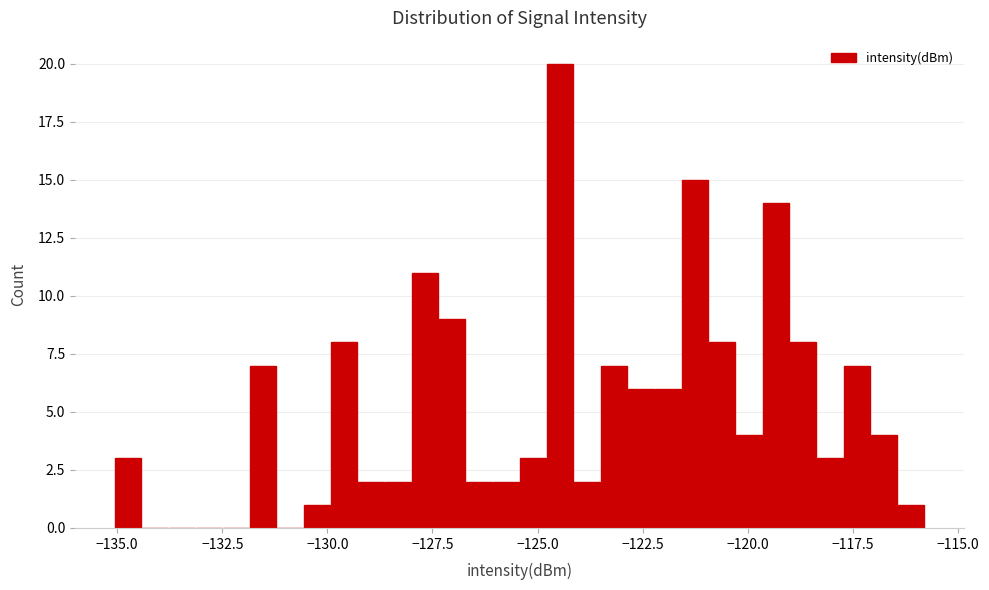

Around what value on the x-axis is the tallest bar? Give the approximate position of its centre, as read against the axis.

-124.5